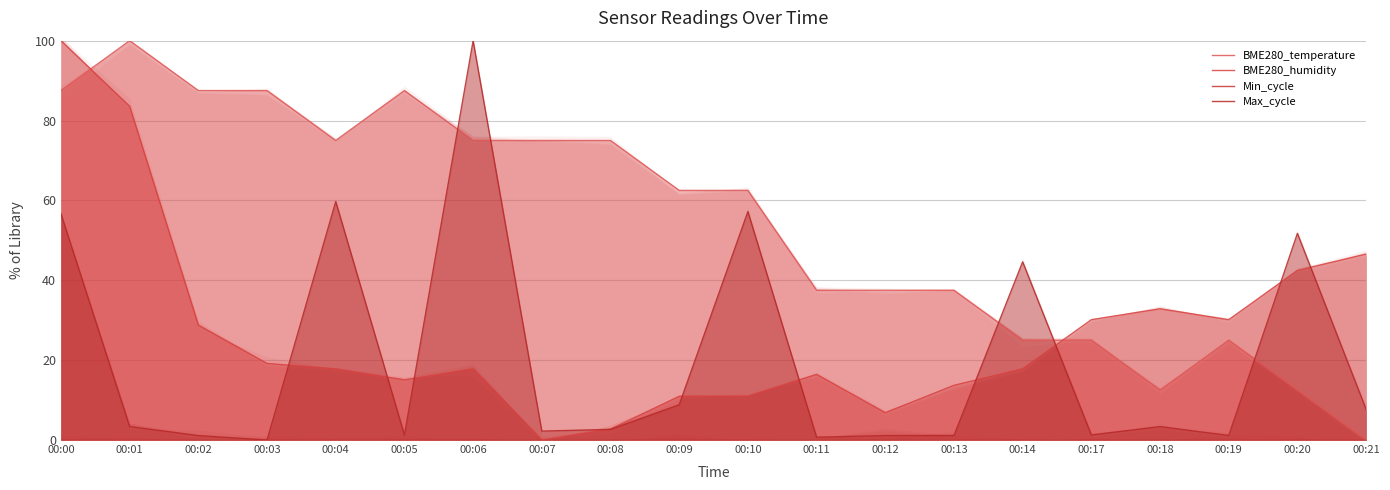

Where do BME280_humidity and Max_cycle first cross each other?

00:03 and 00:04